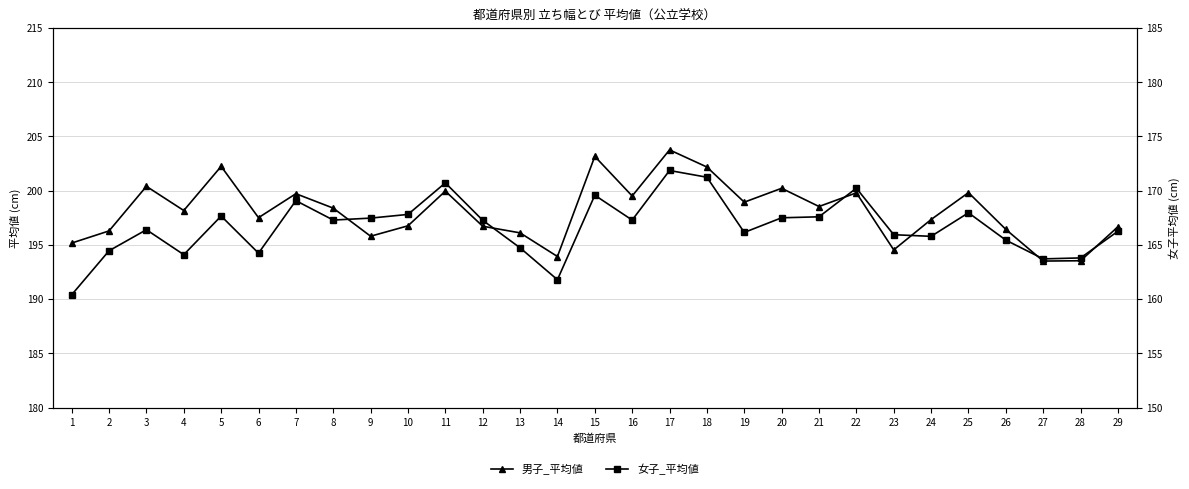

What is the value of the 男子_平均値 point at the 26th from the left?

196.4